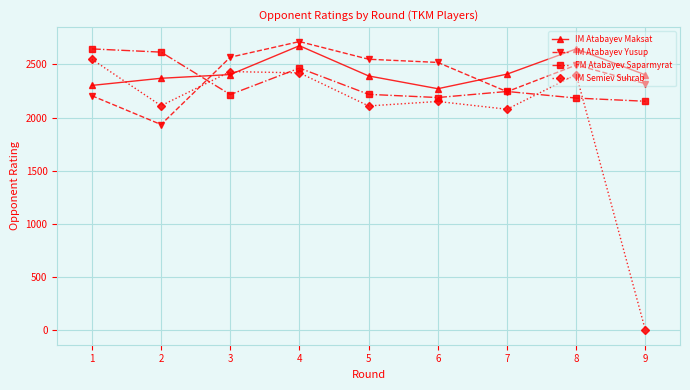

What is the lowest value of the FM Atabayev Saparmyrat series?

2153